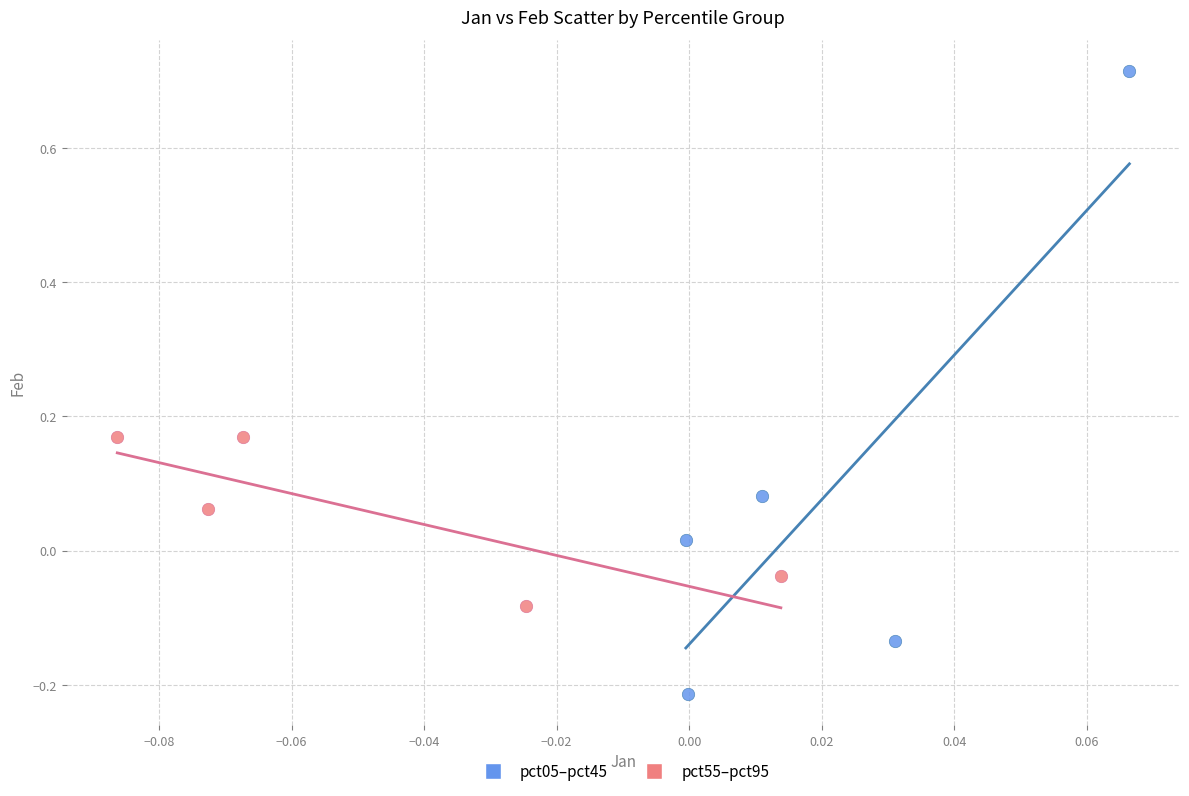

Which series contains the highest Y value?

pct05–pct45